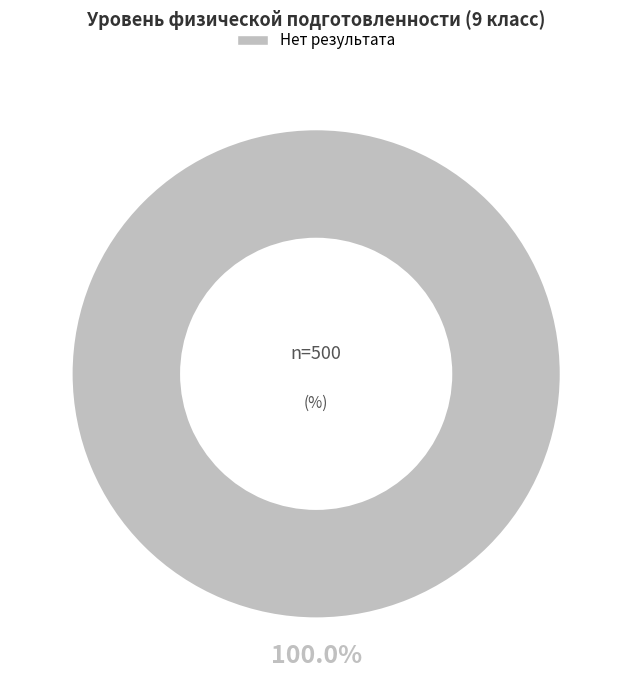

Which slice represents more than half of the pie?

Нет результата